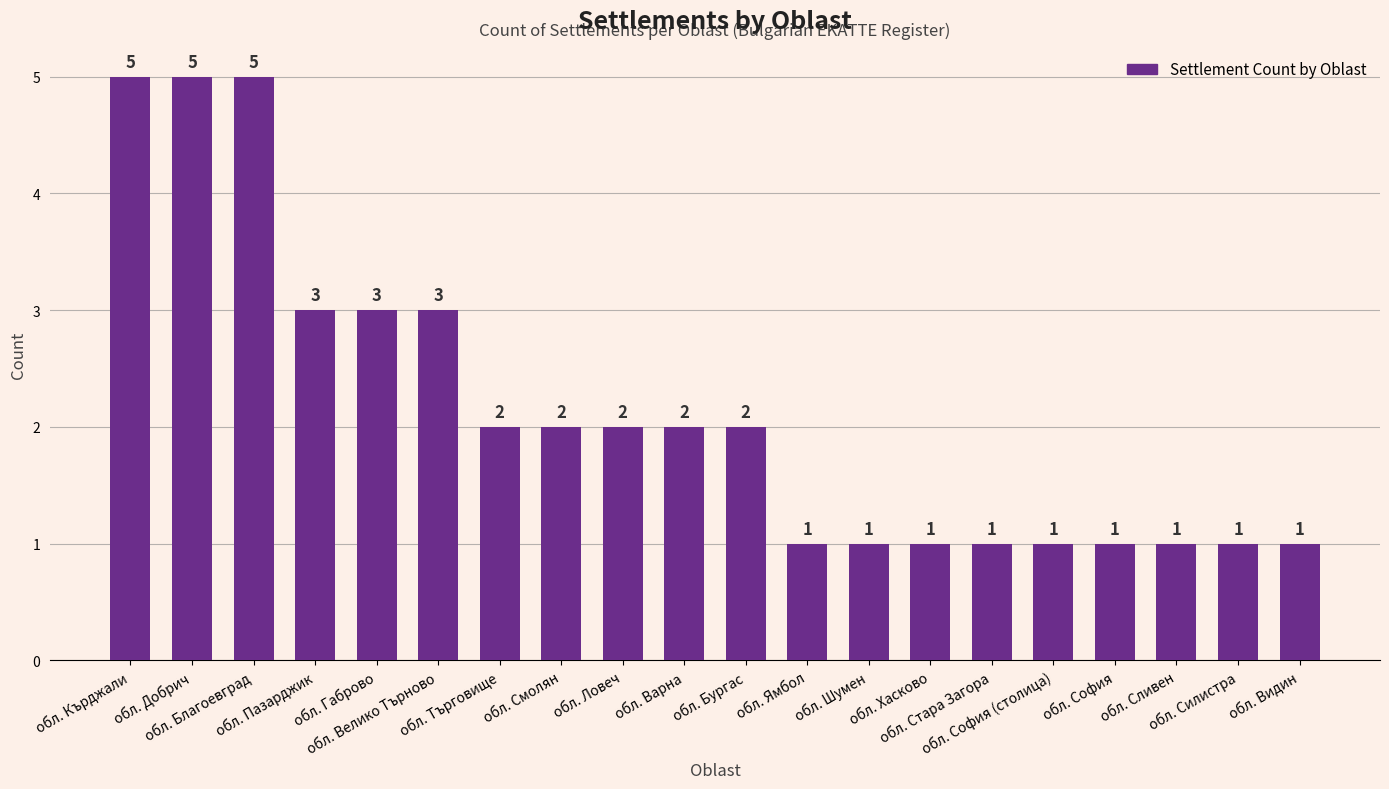

What is the smallest value displayed?

1